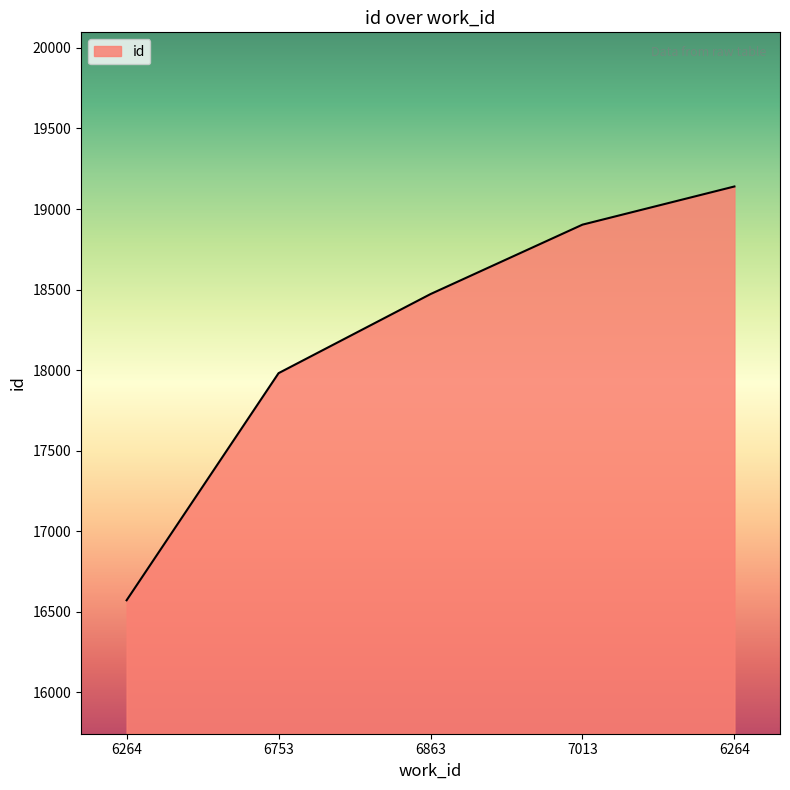

Does the chart display data point markers on the line(s)?

No